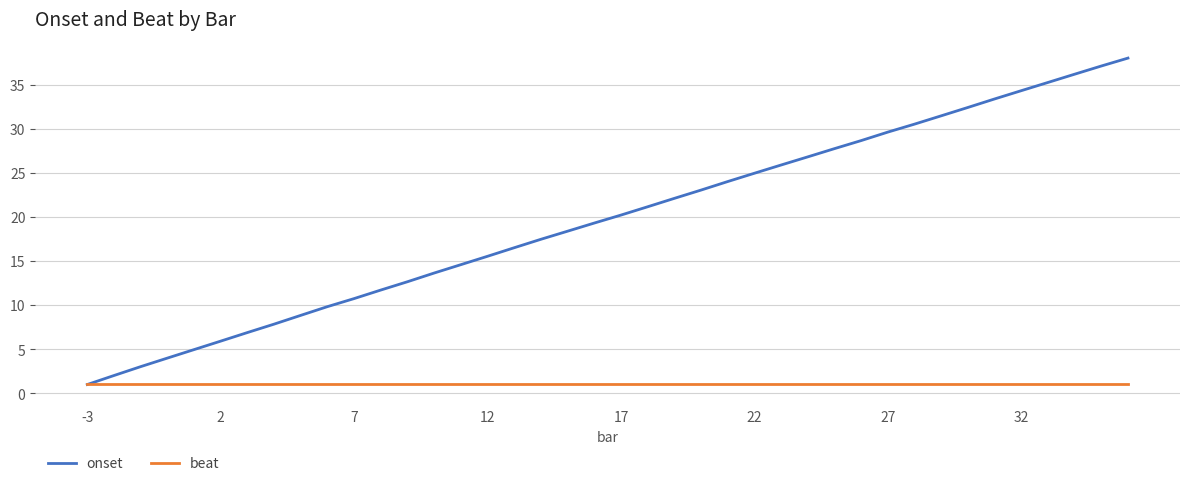

Rank the series by their average value, from highest to lowest.

onset, beat